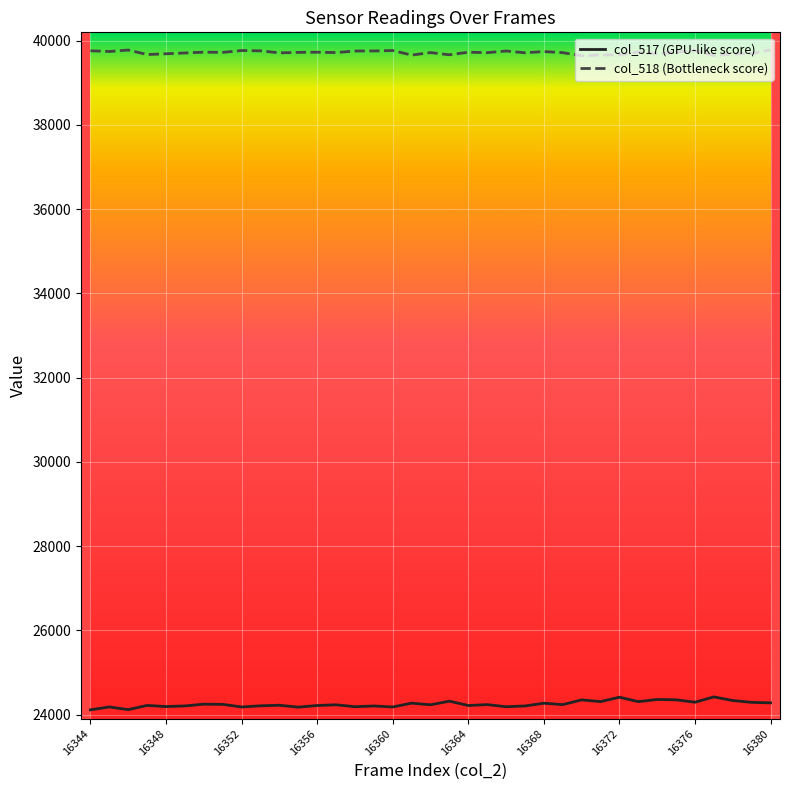

True or false: col_518 (Bottleneck score) and col_517 (GPU-like score) intersect in this chart.

False